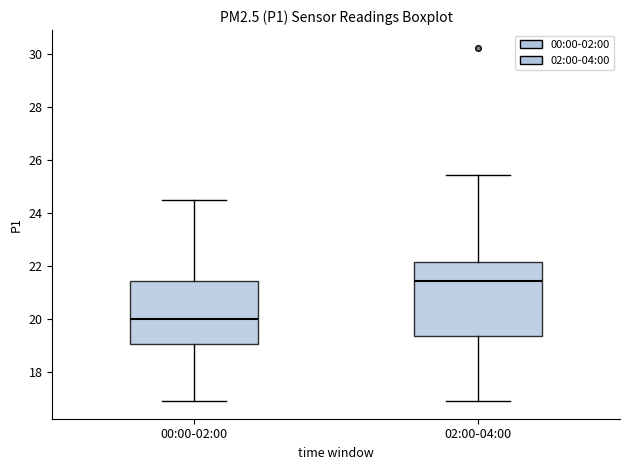

Reading left to right, transcribe this box plot: for each box, give where its median line is, the range the box spans, and where its two whiskers end, as read against the y-axis. The values are not printed on the chart, so give them approximately, as read against the axis.

00:00-02:00: median 20.0, box 19.0 to 21.4, whiskers 17.0 to 24.6
02:00-04:00: median 21.4, box 19.4 to 22.2, whiskers 17.0 to 25.4